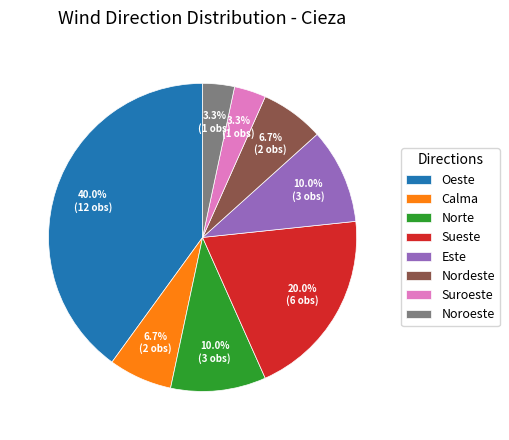

To the nearest percent, what portion does Oeste represent?

40%